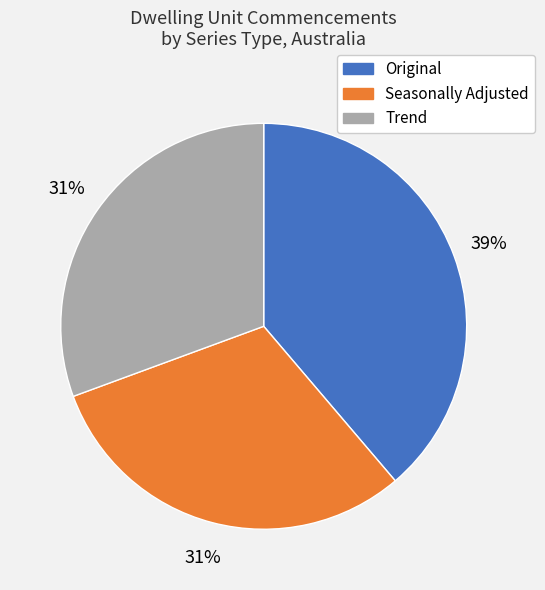

Which has a higher value, Original or Trend?

Original